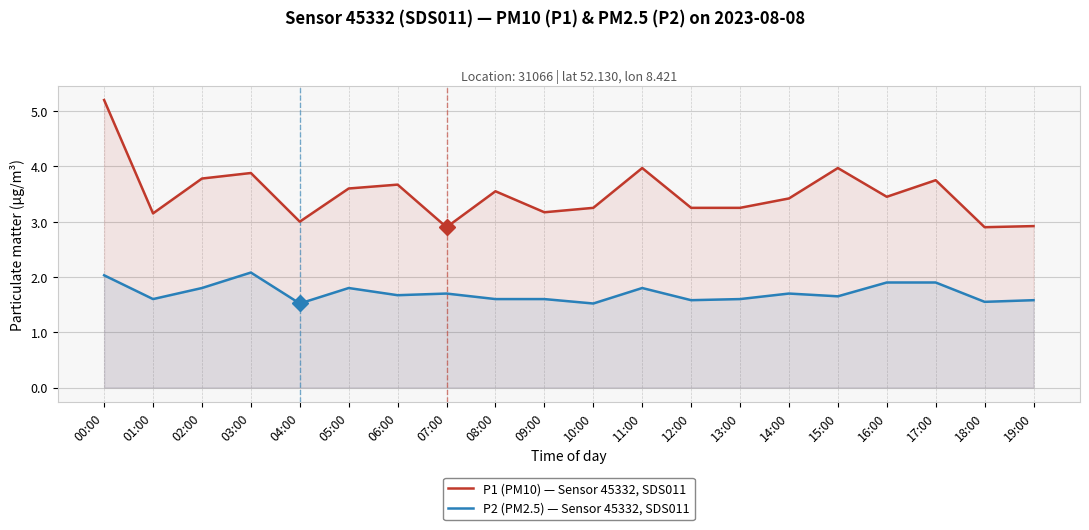

At how many categories does at least one series exceed 4?

1